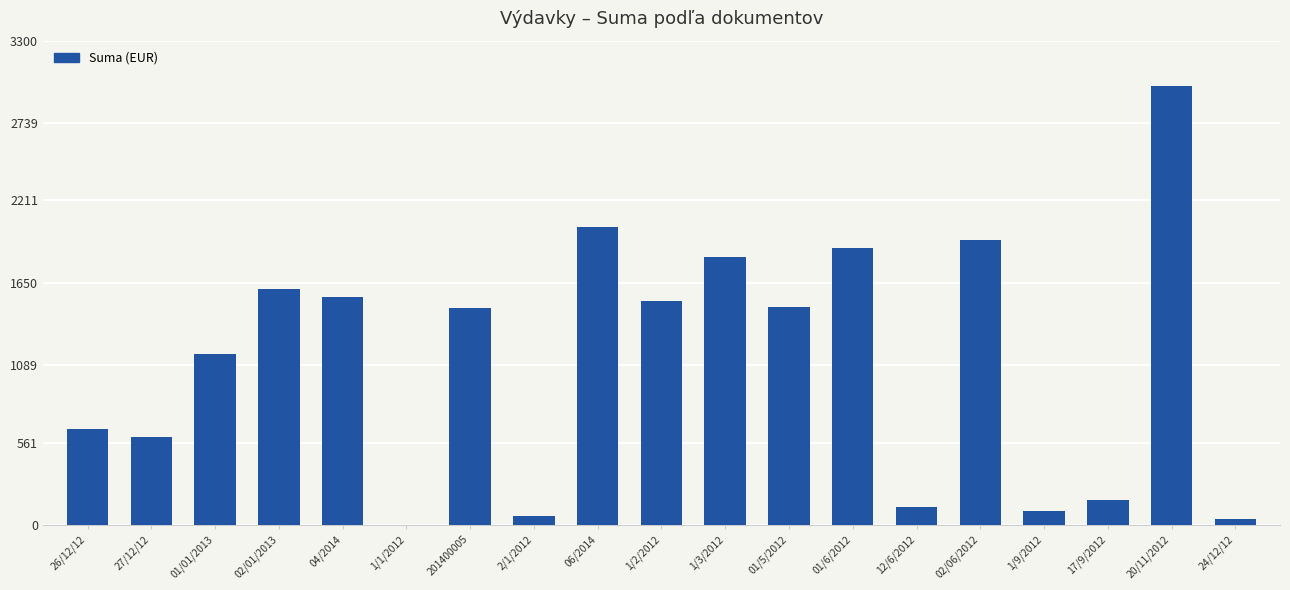

What is the maximum value shown in the chart?

2990.0